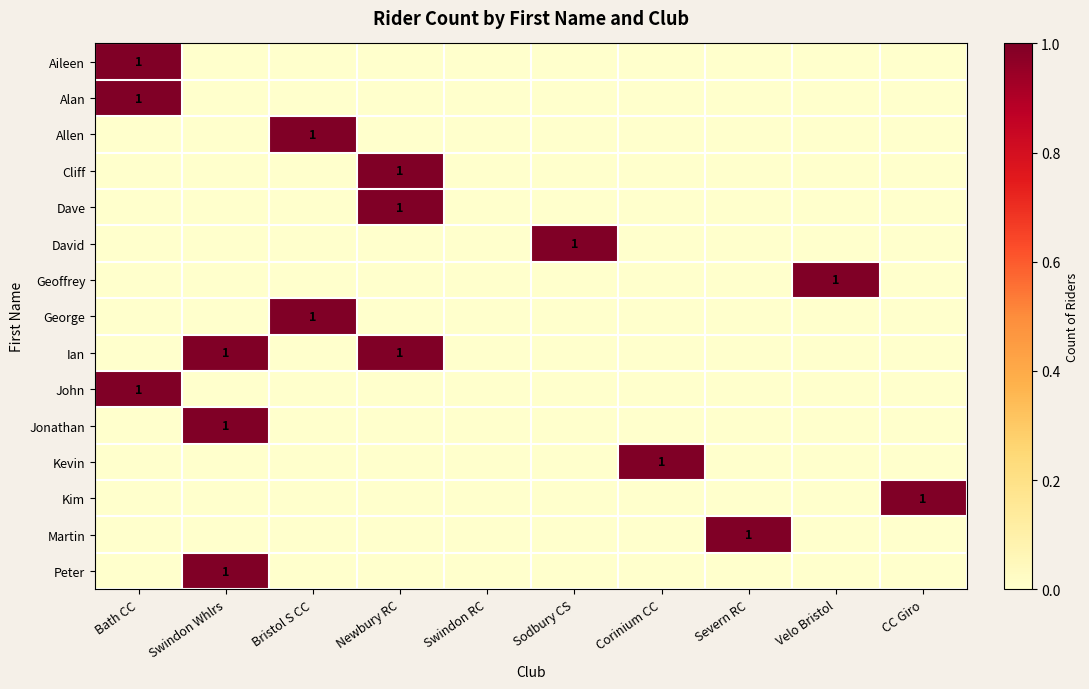

At which category is the sum across all series the highest?

Bath CC